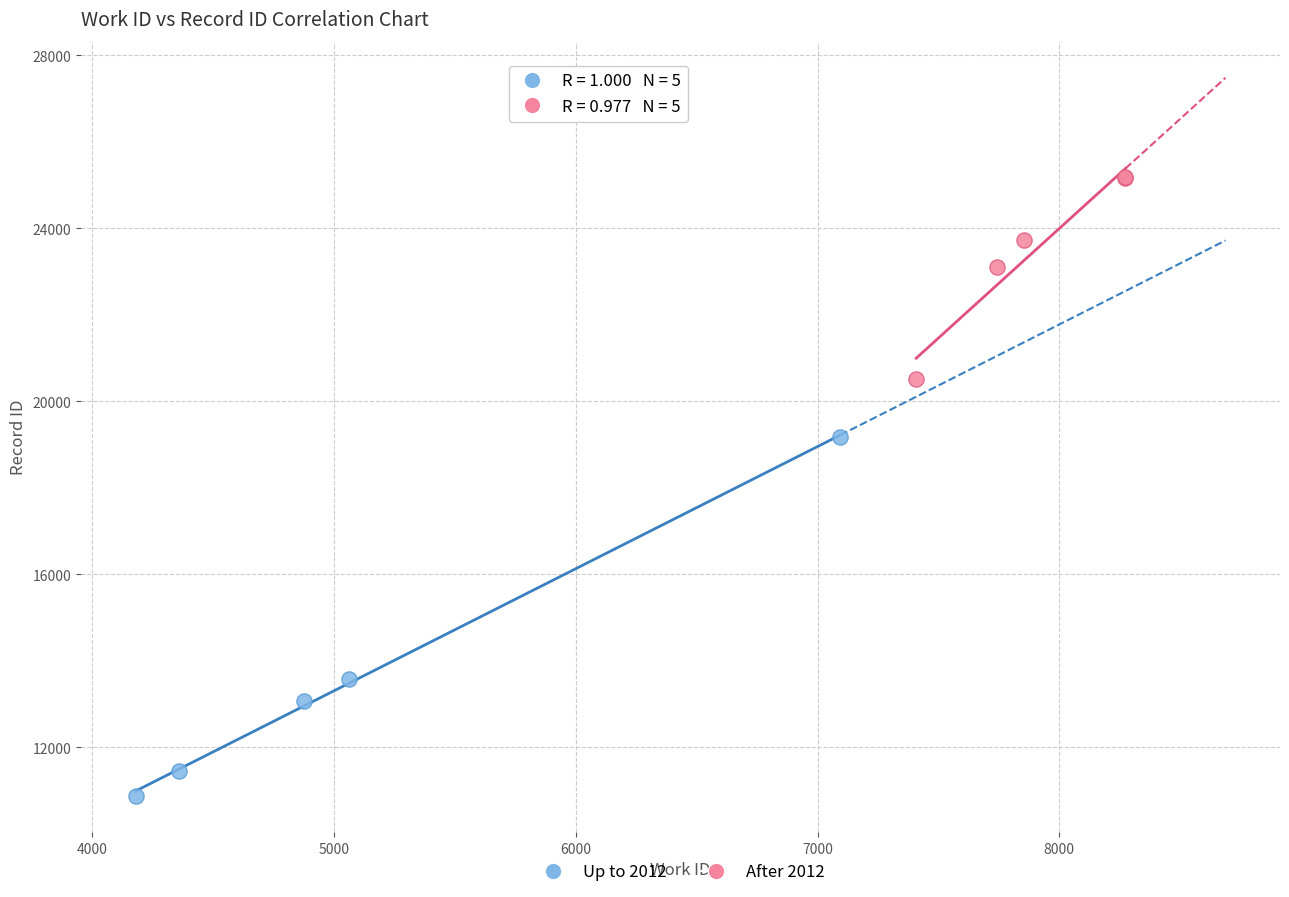

Which series contains the lowest Y value?

Up to 2012